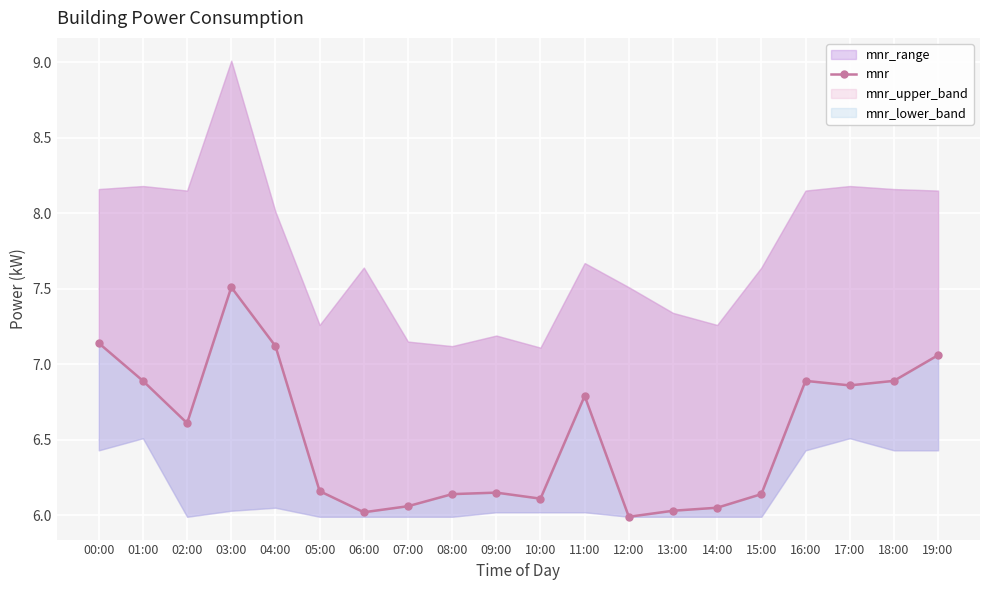

What is the difference between the second highest and second lowest values?

1.1